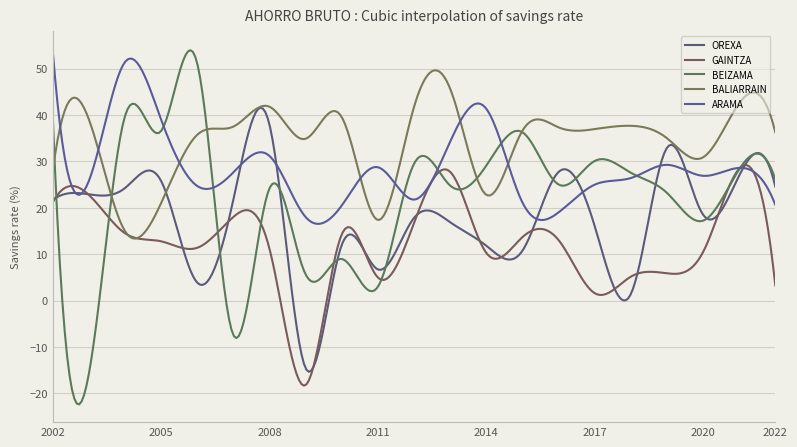

Does the chart have visible grid lines?

Yes